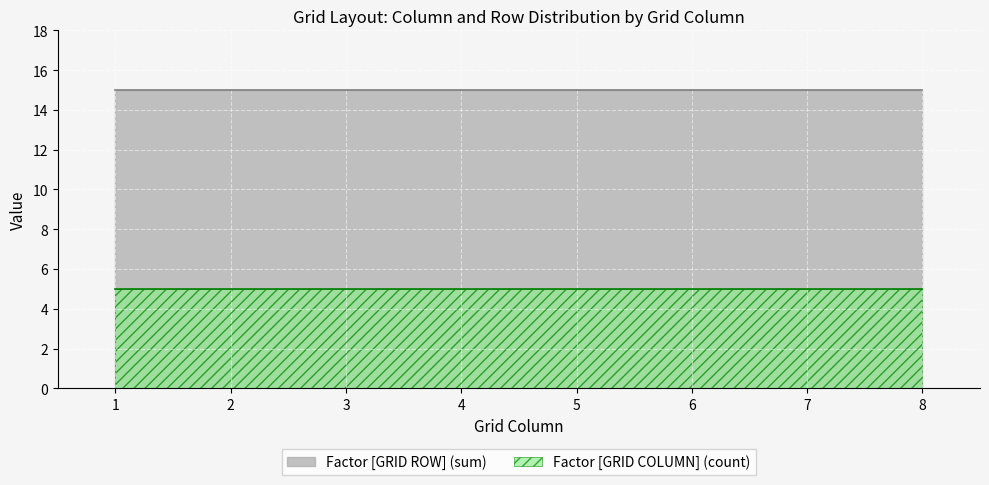

True or false: Factor [GRID COLUMN] (count) and Factor [GRID ROW] (sum) cross at least once.

False